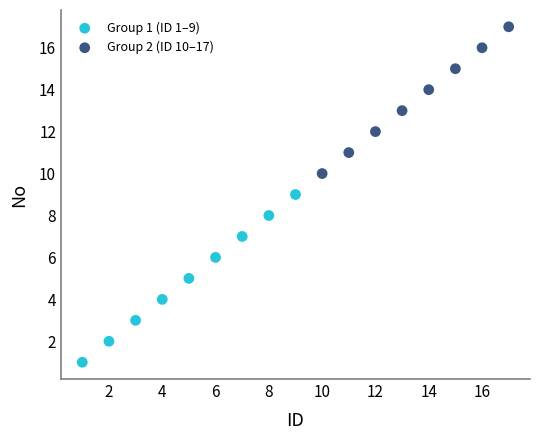

Which series reaches the maximum Y coordinate?

Group 2 (ID 10–17)